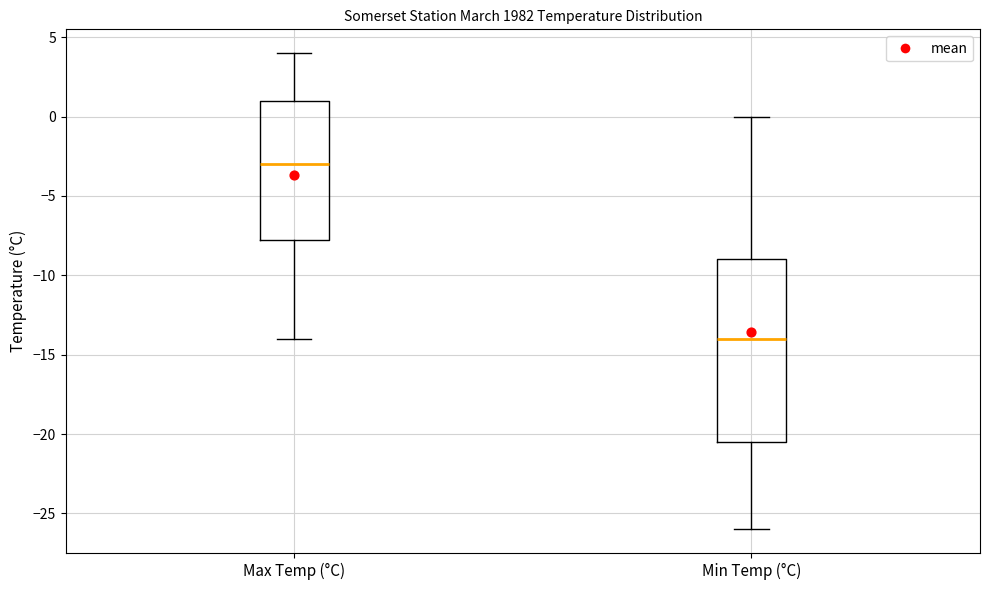

Reading left to right, read every box against the y-axis: the position of its median line, the range the box covers, and the ends of its whiskers. The values are not printed on the chart, so give them approximately, as read against the axis.

Max Temp (°C): median -3.0, box -7.5 to 1.0, whiskers -14.0 to 4.0
Min Temp (°C): median -14.0, box -20.5 to -9.0, whiskers -26.0 to 0.0